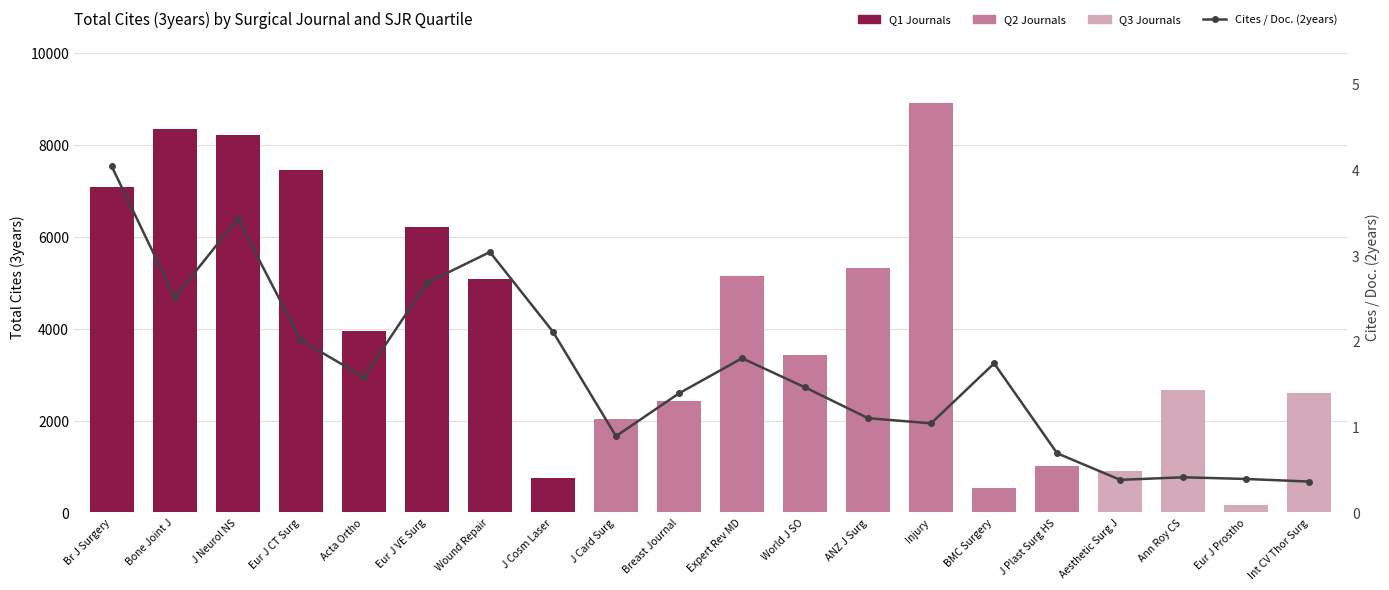

True or false: Cites / Doc. (2years) has a value of 1.6 at Acta Ortho.

True